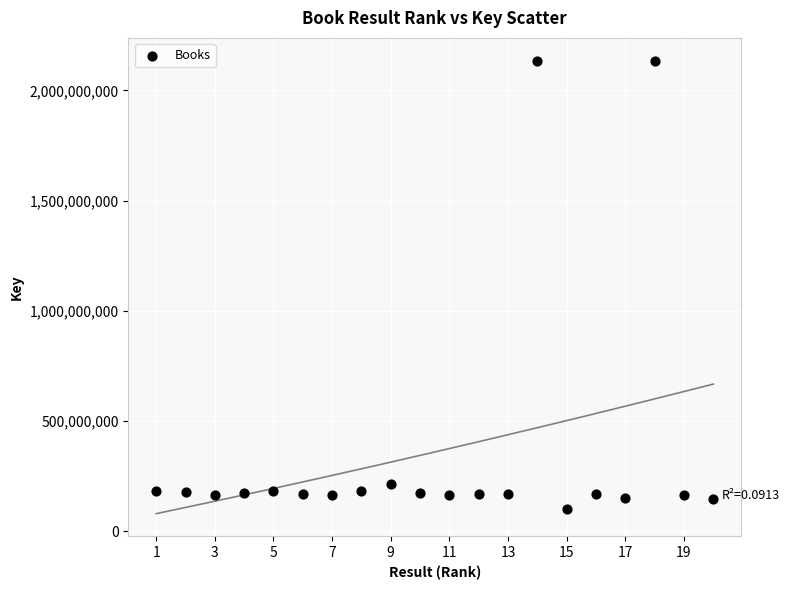

What Y value in the scatter plot is closest to 1118056692?

212793664